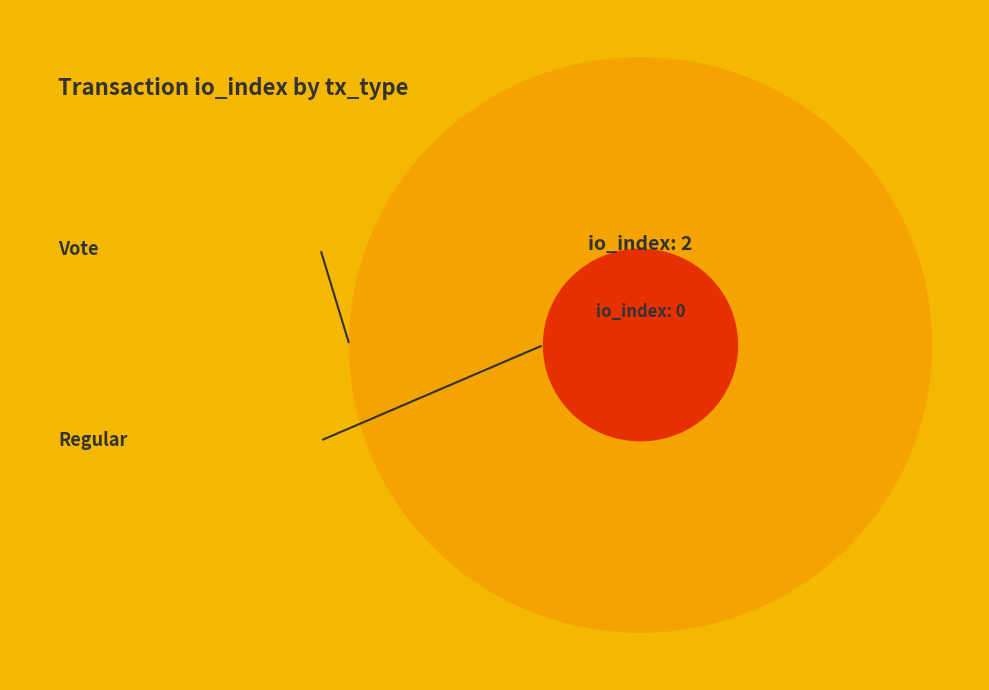

Is Regular the majority of the pie?

No